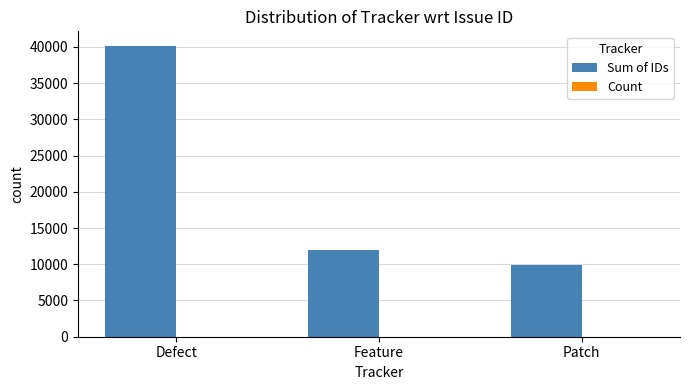

Between Defect and Feature, which series saw the biggest shift?

Sum of IDs